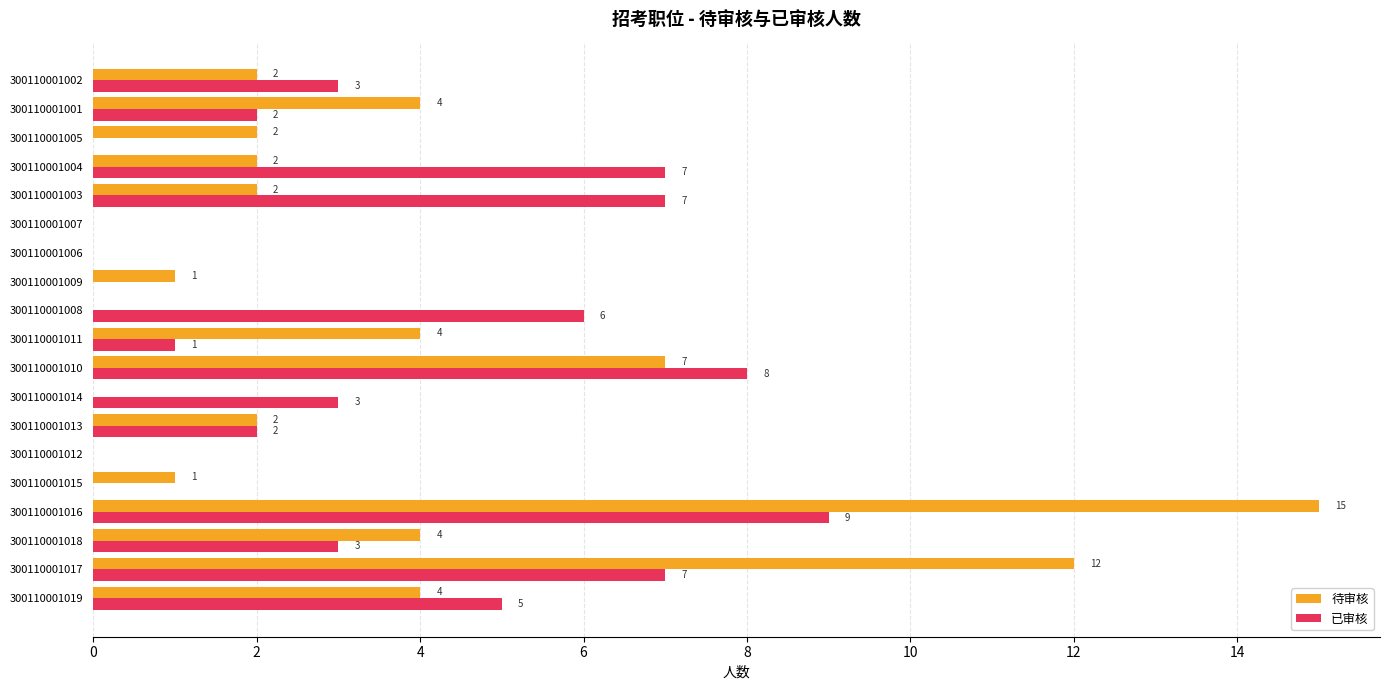

Is the value of 已审核 at 300110001008 greater than the value of 待审核 at 300110001015?

Yes